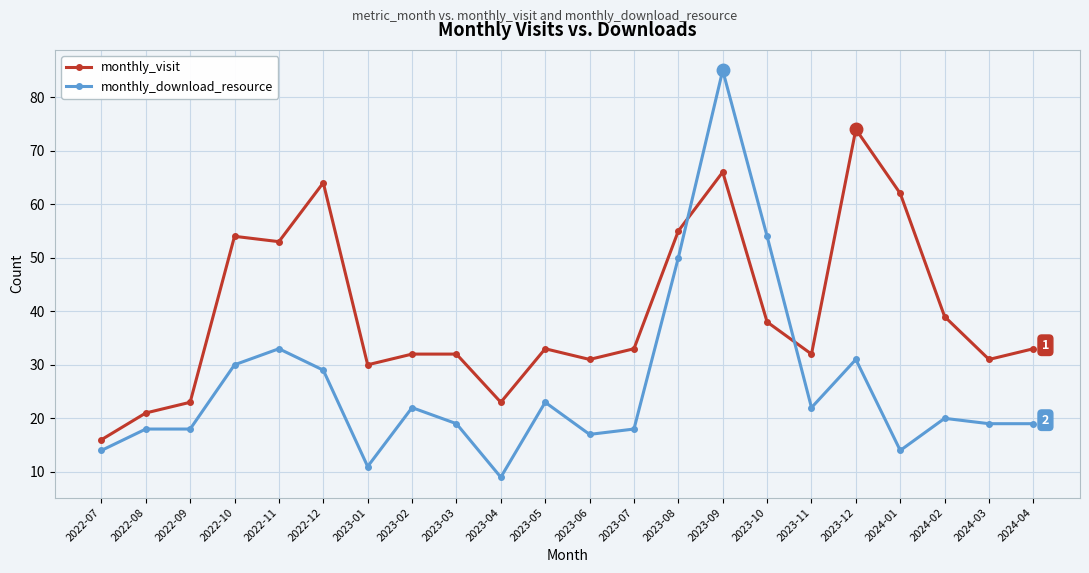

What is the average value of the monthly_download_resource series?

26